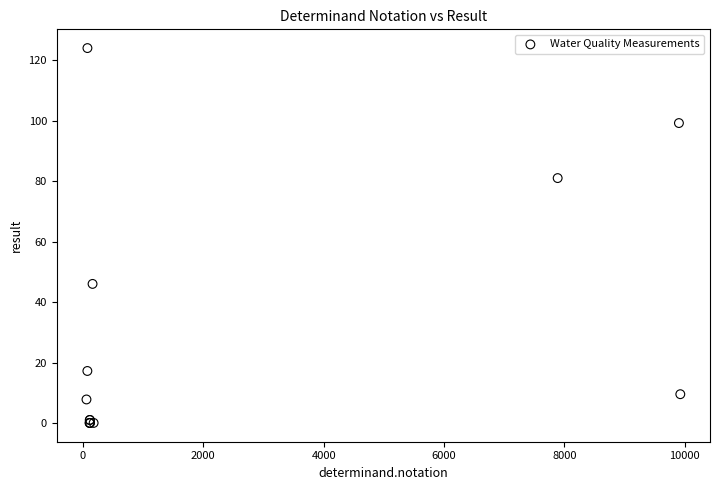

What Y value in the scatter plot is closest to 62?

46.0